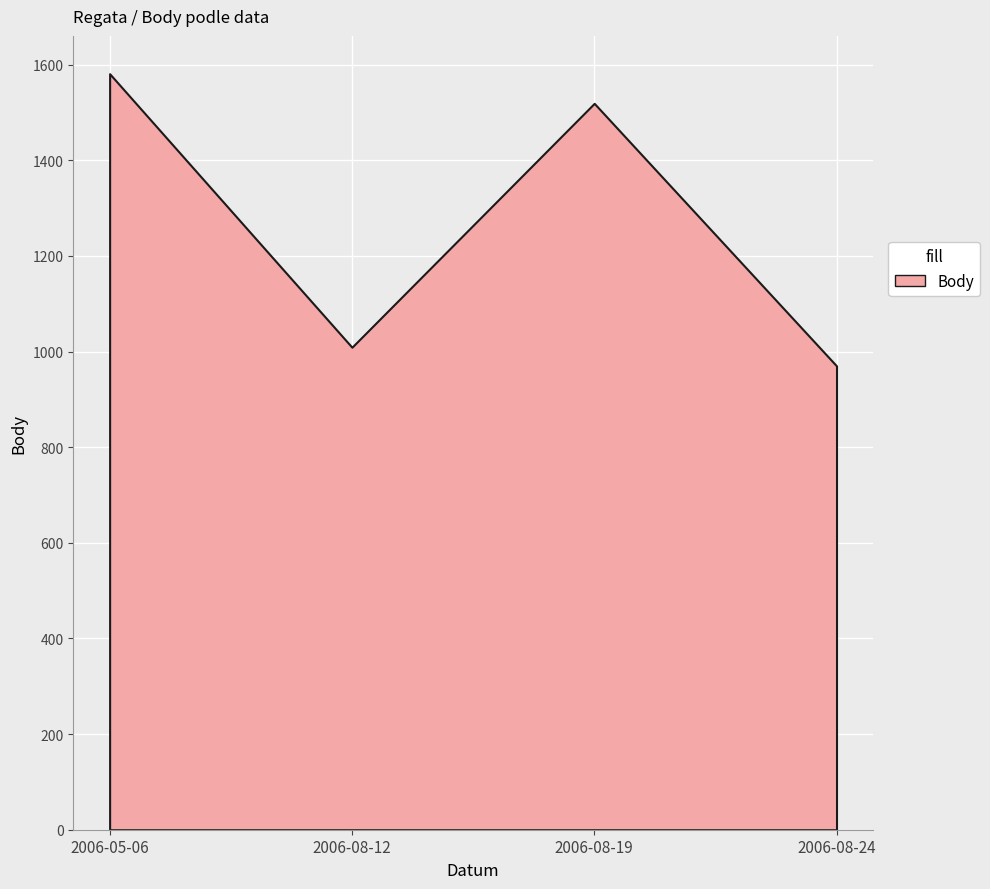

What is the difference between the maximum and minimum values?

611